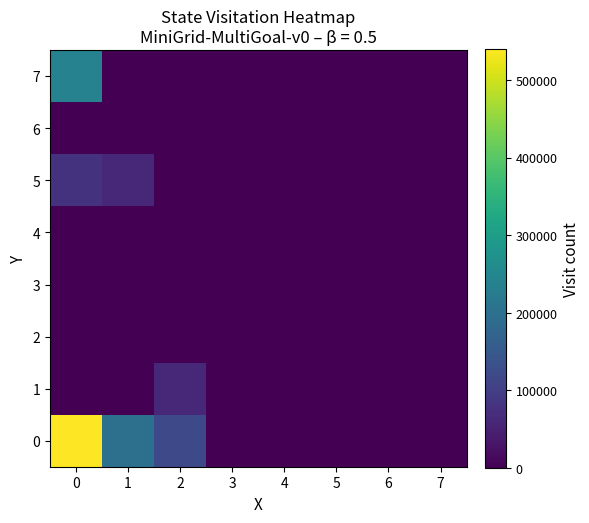

Reading right to left, list all the values displayed in this chart.

0: 7=0	6=0	5=0	4=0	3=0	2=120000	1=200000	0=540000
1: 7=0	6=0	5=0	4=0	3=0	2=60000	1=0	0=0
2: 7=0	6=0	5=0	4=0	3=0	2=0	1=0	0=0
3: 7=0	6=0	5=0	4=0	3=0	2=0	1=0	0=0
4: 7=0	6=0	5=0	4=0	3=0	2=0	1=0	0=0
5: 7=0	6=0	5=0	4=0	3=0	2=0	1=60000	0=80000
6: 7=0	6=0	5=0	4=0	3=0	2=0	1=0	0=0
7: 7=0	6=0	5=0	4=0	3=0	2=0	1=0	0=240000